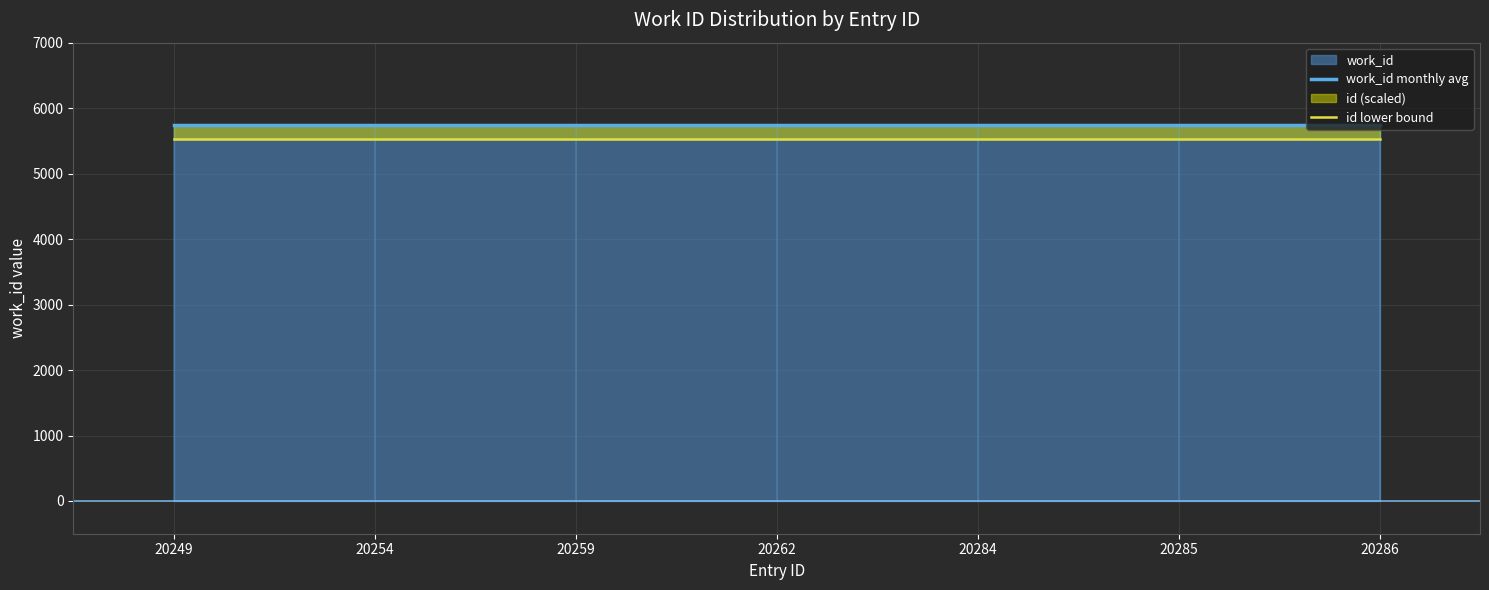

Reading right to left, what are all the values shown in this chart?

work_id monthly avg: 5736	5736	5736	5736	5736	5736	5736
id lower bound: 5536	5536	5536	5536	5536	5536	5536